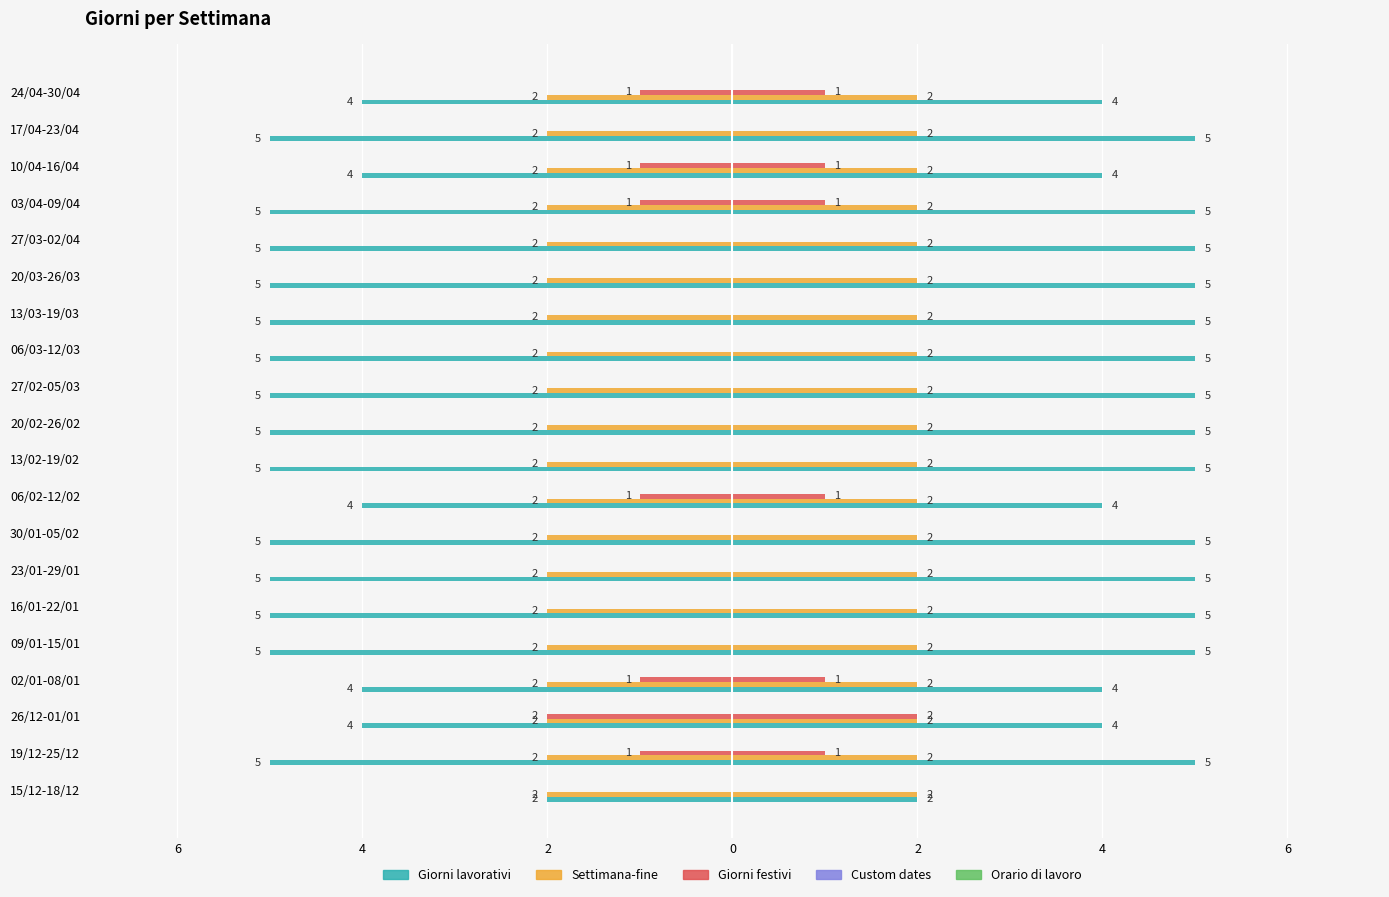

Is the value of Settimana-fine at 6 greater than the value of Giorni festivi at 9?

Yes